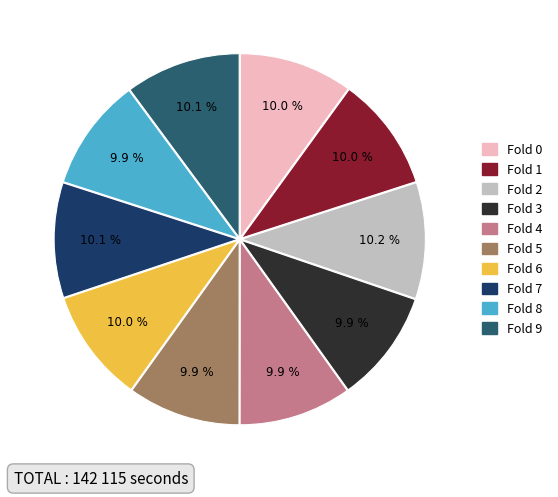

Is there a majority slice in this chart?

No